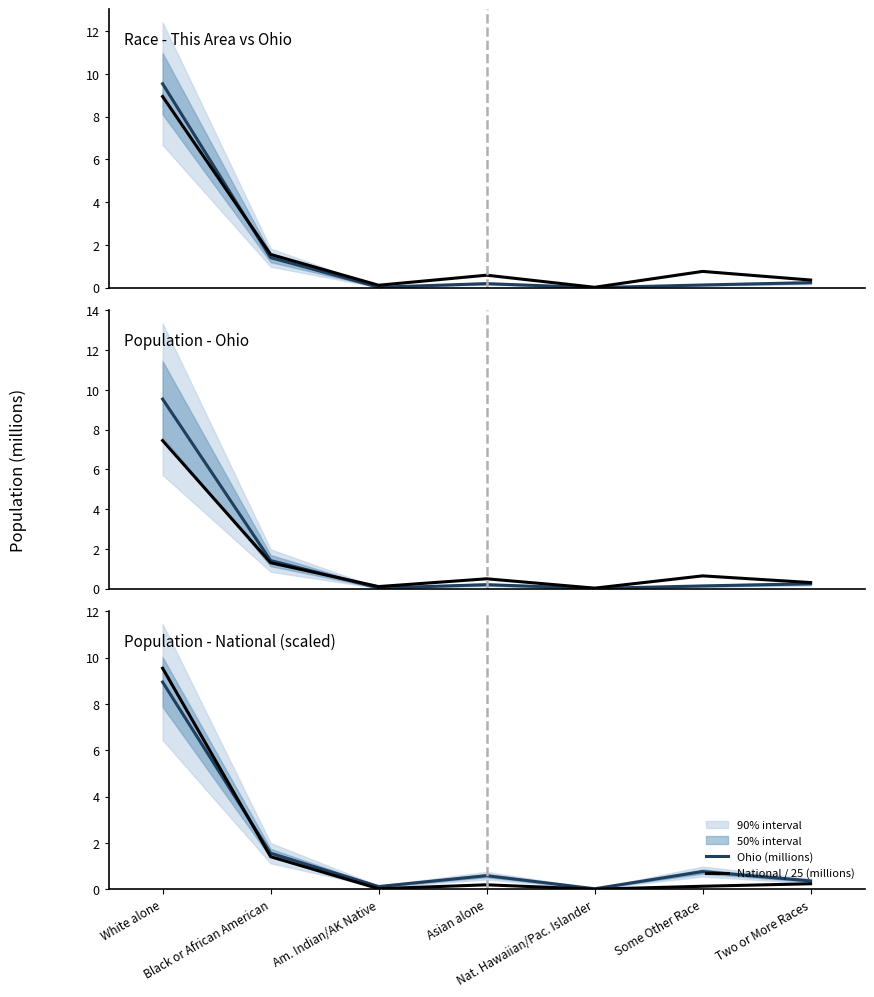

Which series has the largest range (max minus min)?

National / 25 (millions)